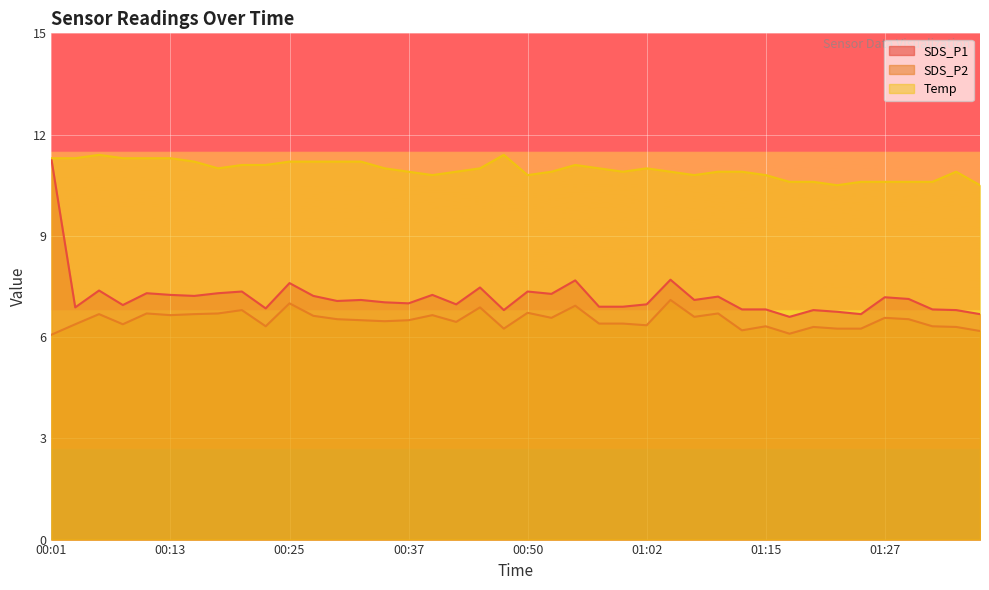

What position from the left is 00:50?

21